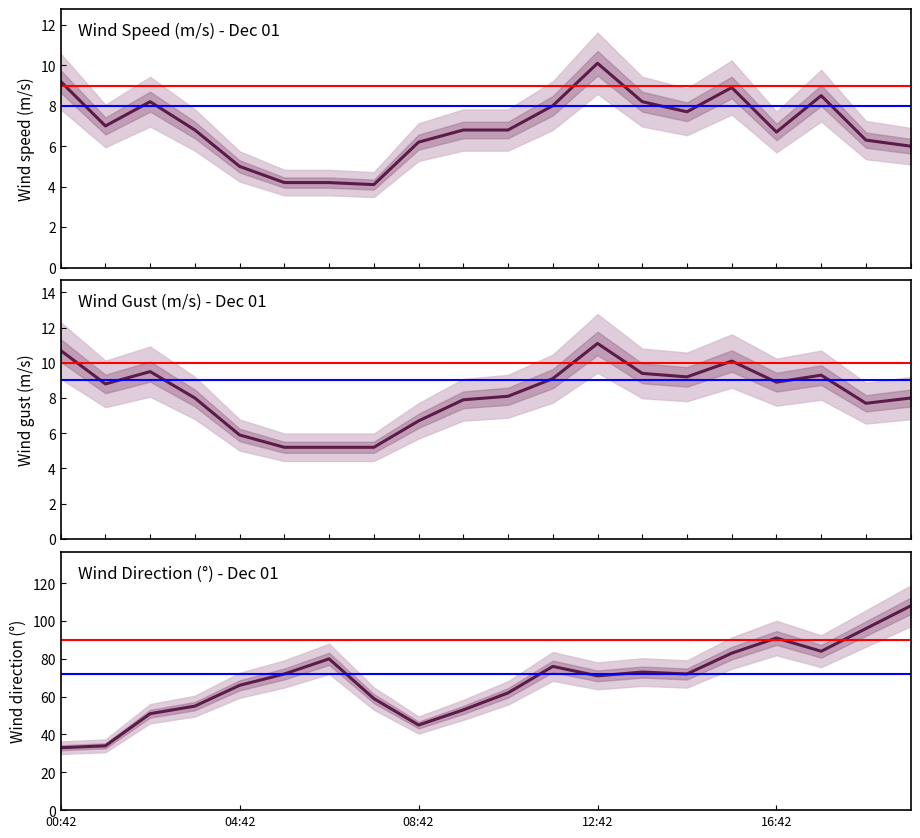

Which series has the largest range (max minus min)?

wind_to_direction